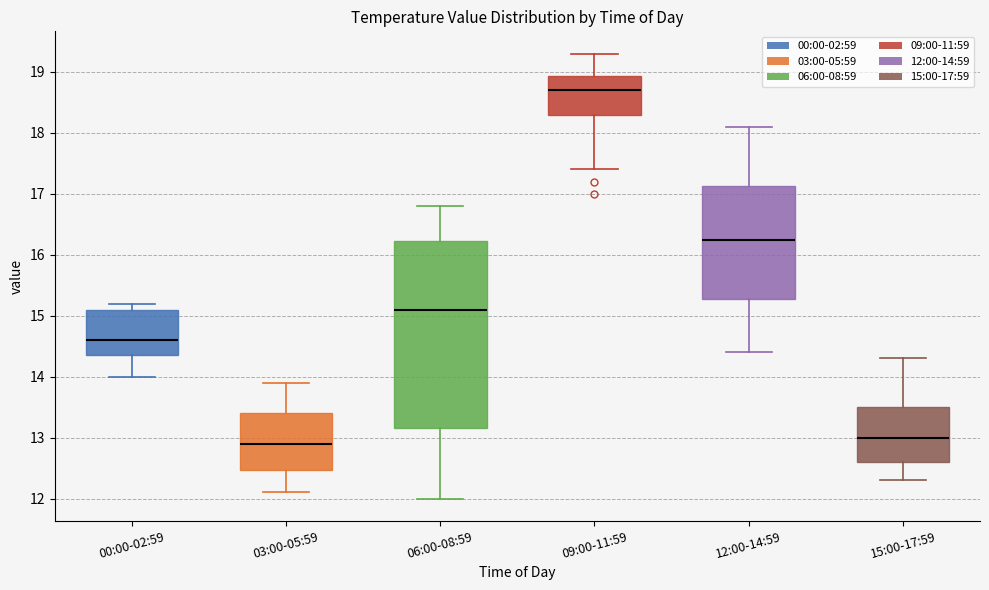

Reading left to right, transcribe this box plot: for each box, give where its median line is, the range the box spans, and where its two whiskers end, as read against the y-axis. The values are not printed on the chart, so give them approximately, as read against the axis.

00:00-02:59: median 14.6, box 14.4 to 15.1, whiskers 14.0 to 15.2
03:00-05:59: median 12.9, box 12.5 to 13.4, whiskers 12.1 to 13.9
06:00-08:59: median 15.1, box 13.2 to 16.2, whiskers 12.0 to 16.8
09:00-11:59: median 18.7, box 18.3 to 18.9, whiskers 17.4 to 19.3
12:00-14:59: median 16.3, box 15.3 to 17.1, whiskers 14.4 to 18.1
15:00-17:59: median 13.0, box 12.6 to 13.5, whiskers 12.3 to 14.3